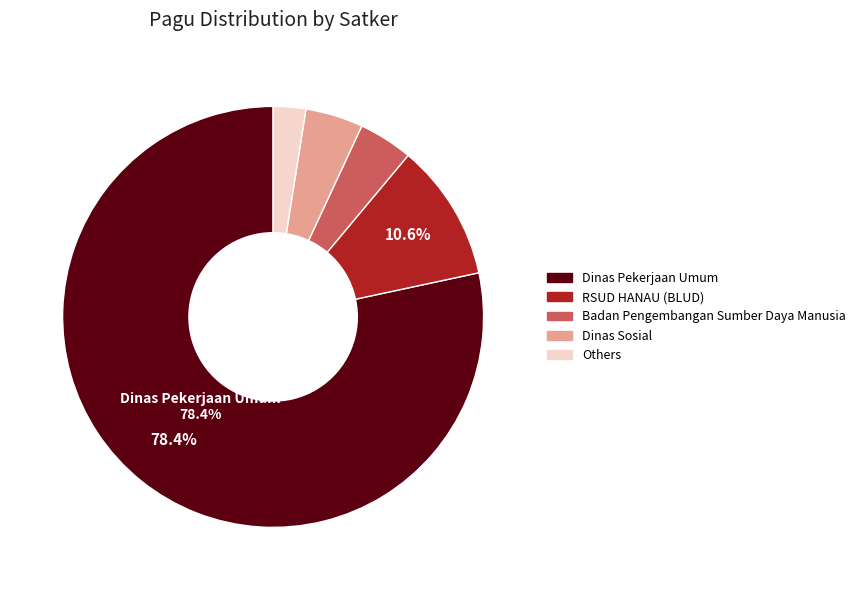

Does any single category account for the majority?

Yes